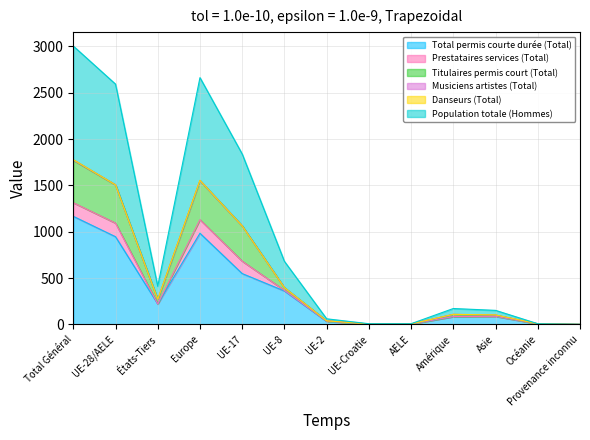

What is the highest value of the Total permis courte durée (Total) series?

1166